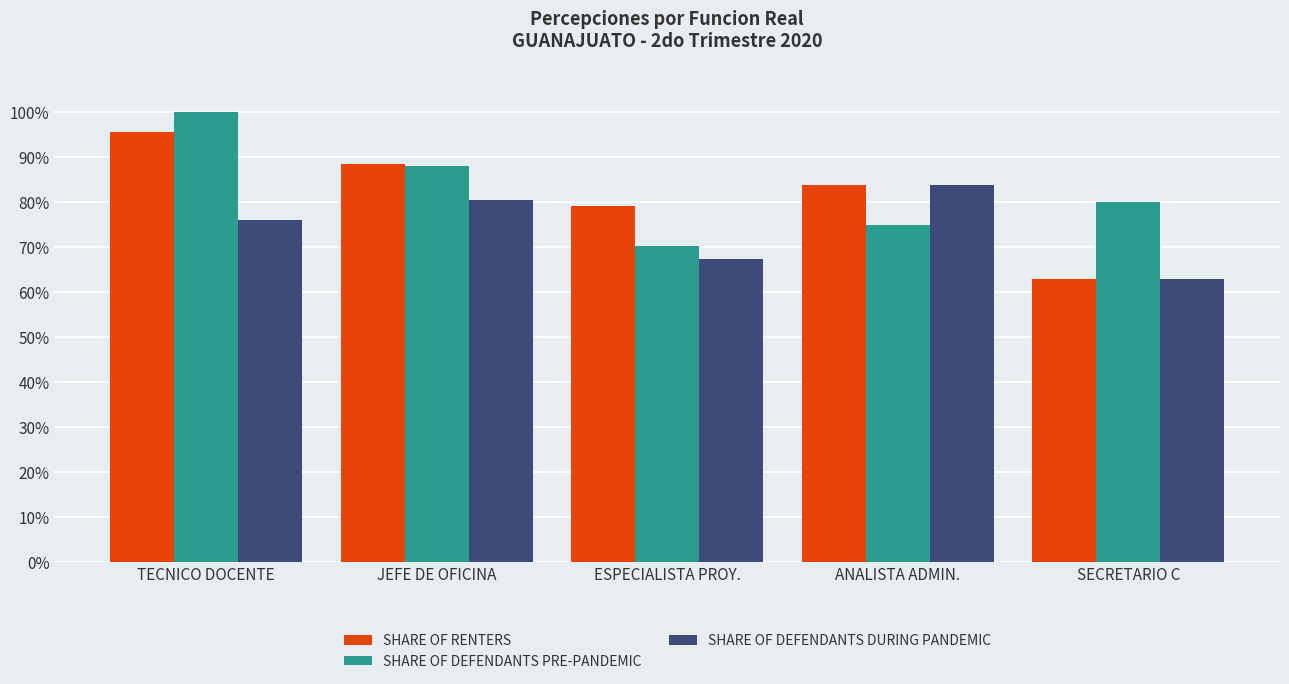

Is it true that SHARE OF DEFENDANTS DURING PANDEMIC equals 62.8 at SECRETARIO C?

True